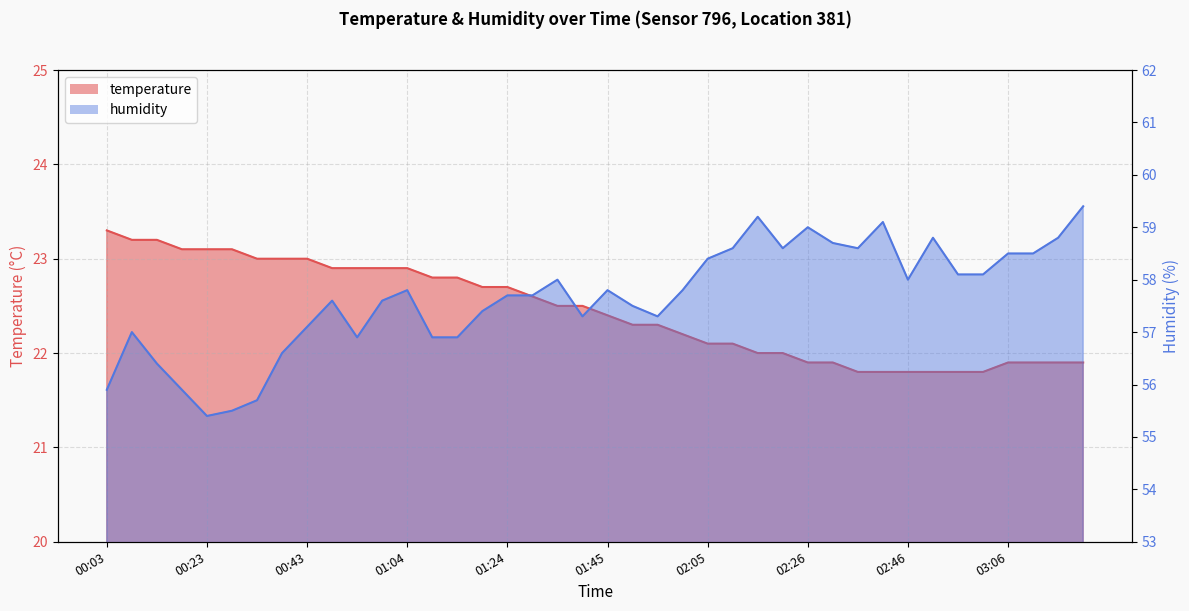

What is the difference between the highest and lowest values at 00:18?

32.8